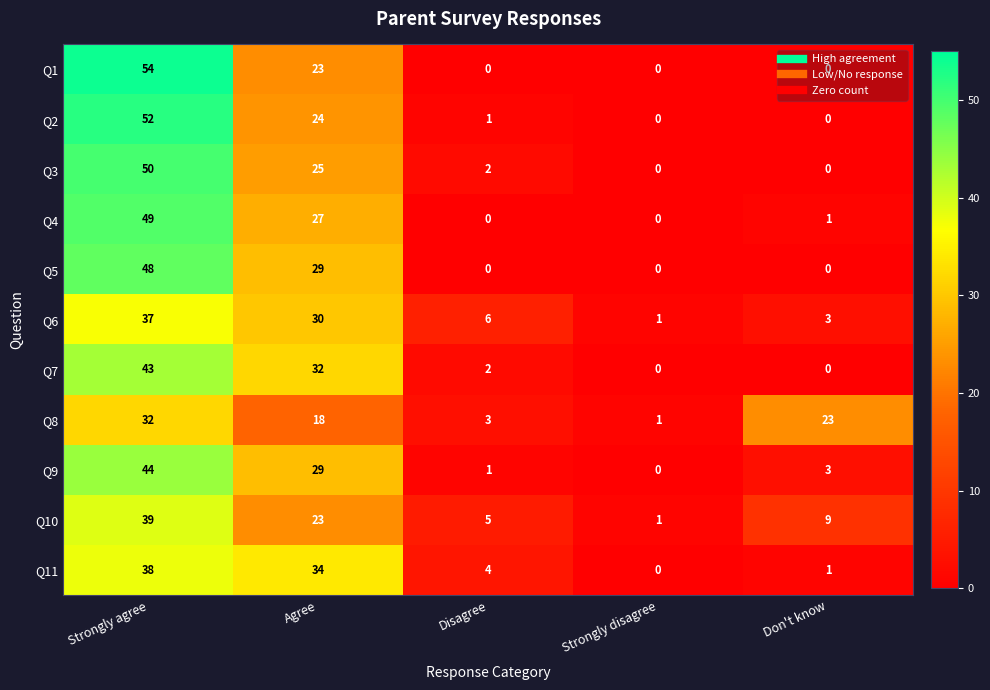

What is the total value across all series at Don't know?

40